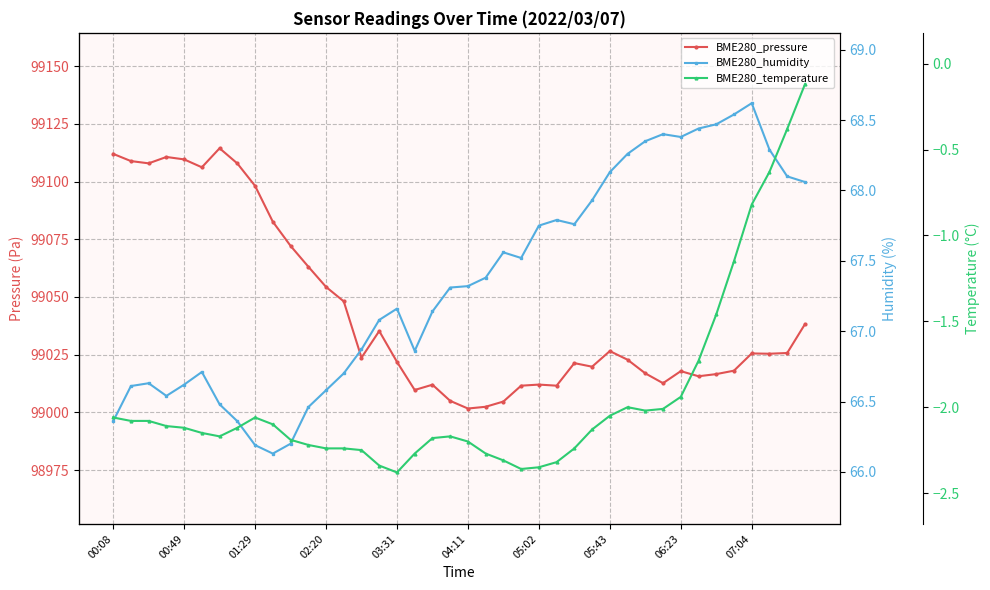

The BME280_pressure series shows 99038.2 at 39. True or false?

True